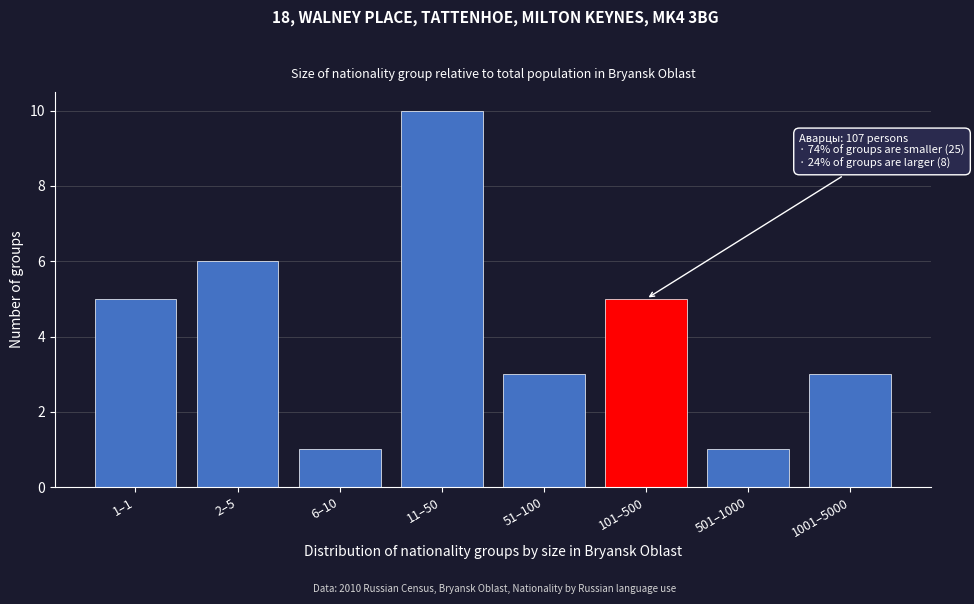

Reading left to right, what are all the values shown in this chart?

1–1=5	2–5=6	6–10=1	11–50=10	51–100=3	101–500=5	501–1000=1	1001–5000=3